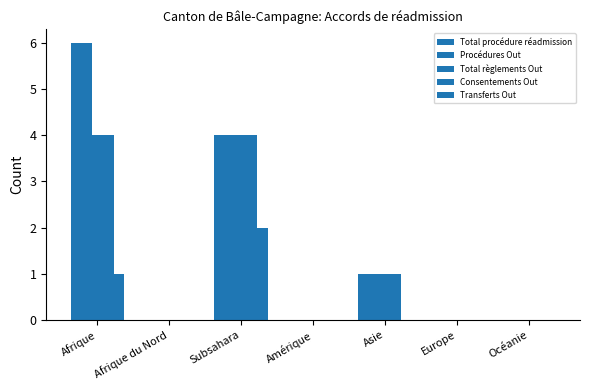

What is the difference between the maximum and minimum values in the Consentements Out series?

4